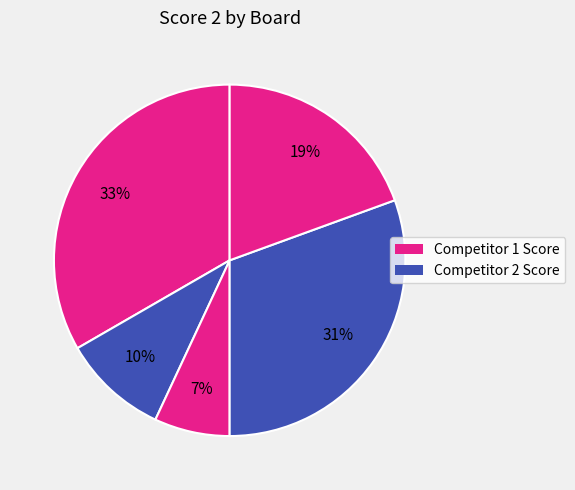

Count the number of slices in the pie.

5